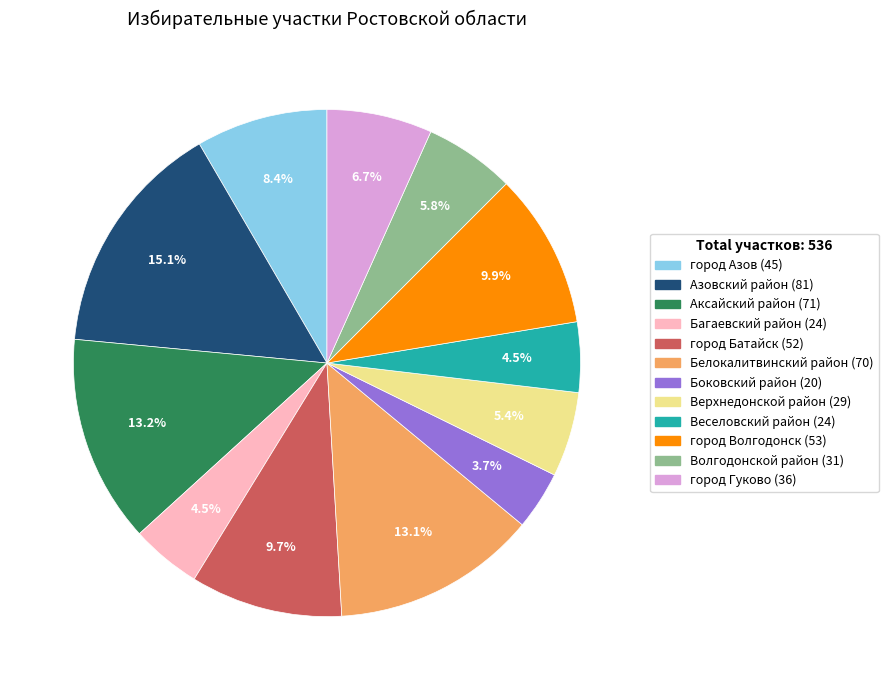

To the nearest percent, what percentage of the pie is Азовский район?

15%